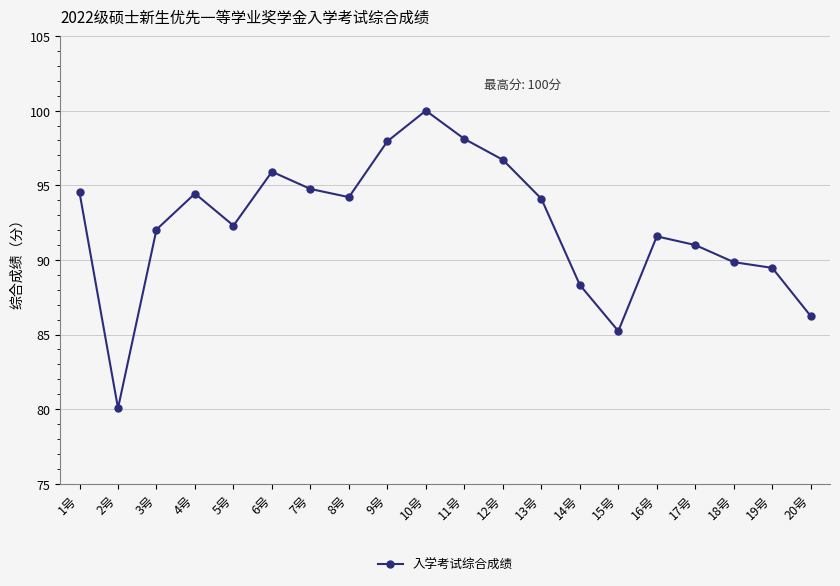

What position from the right is 4号?

17